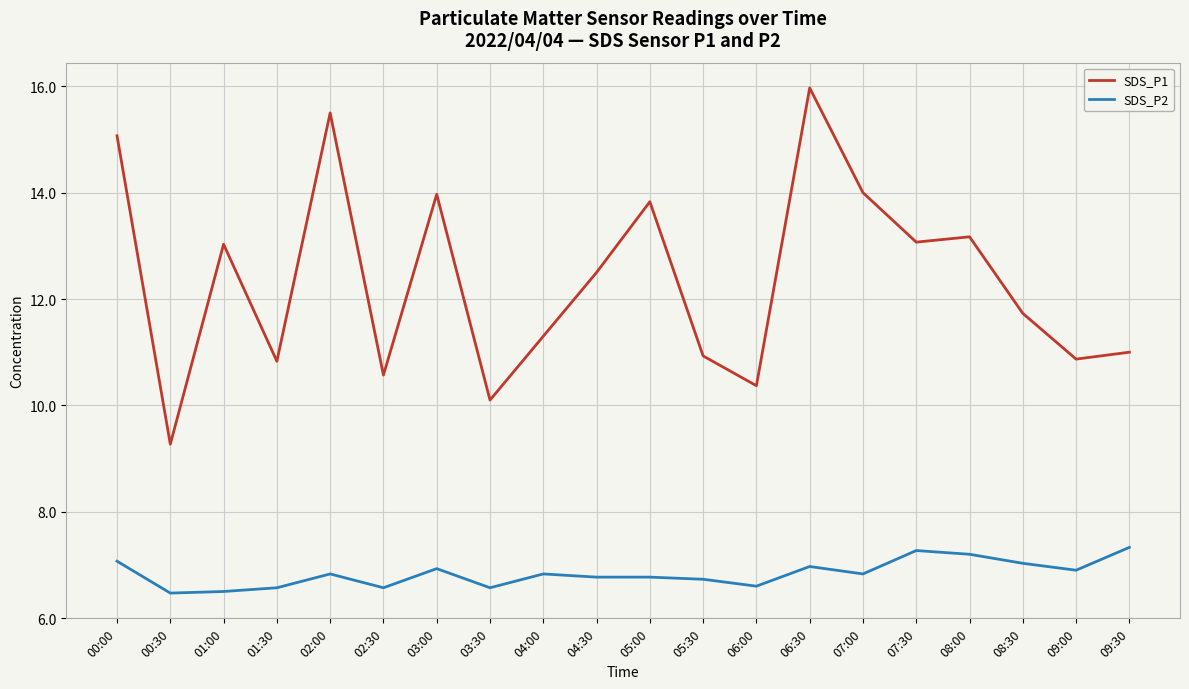

Between 01:00 and 06:30, which series saw the biggest shift?

SDS_P1